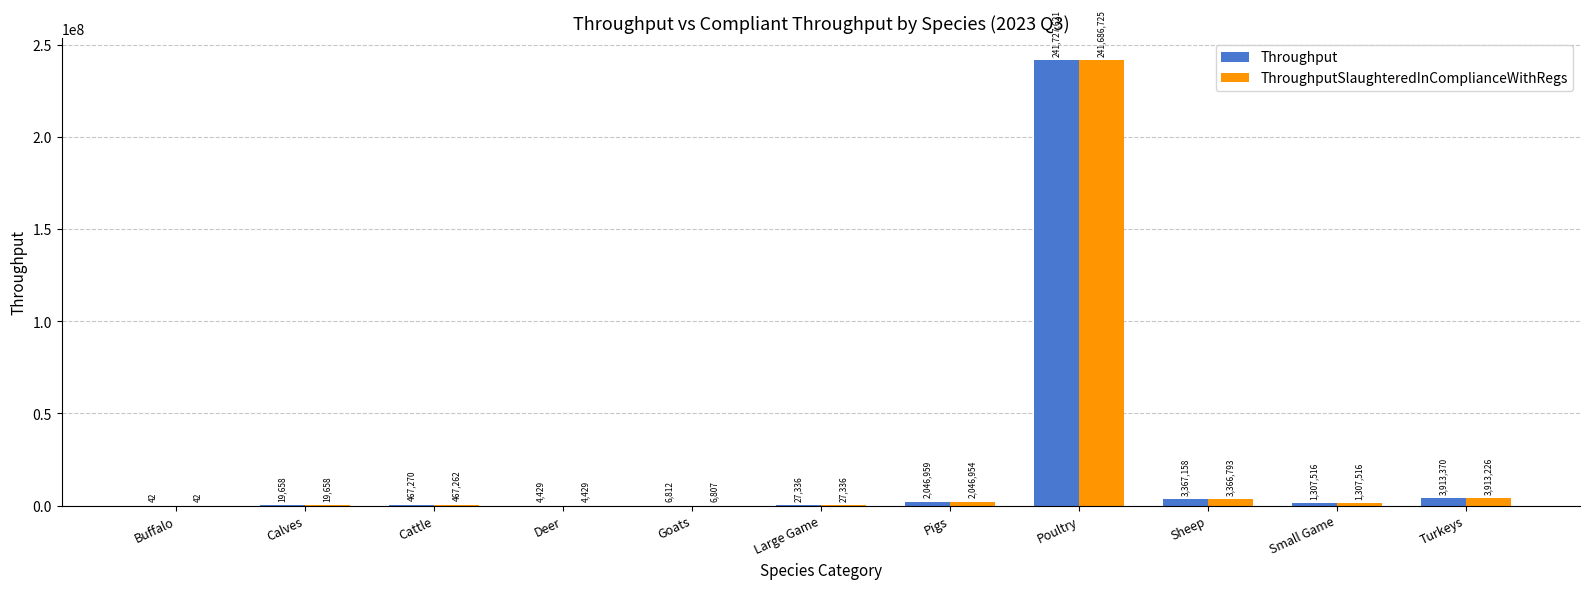

At which category does the chart reach its peak across all series?

Poultry